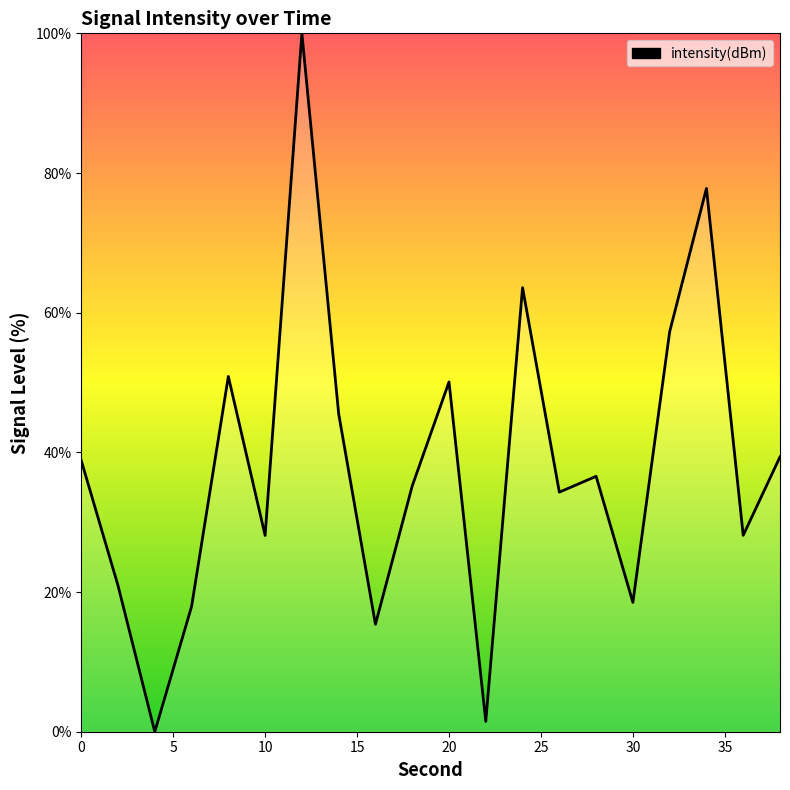

Does the chart display data point markers on the line(s)?

No